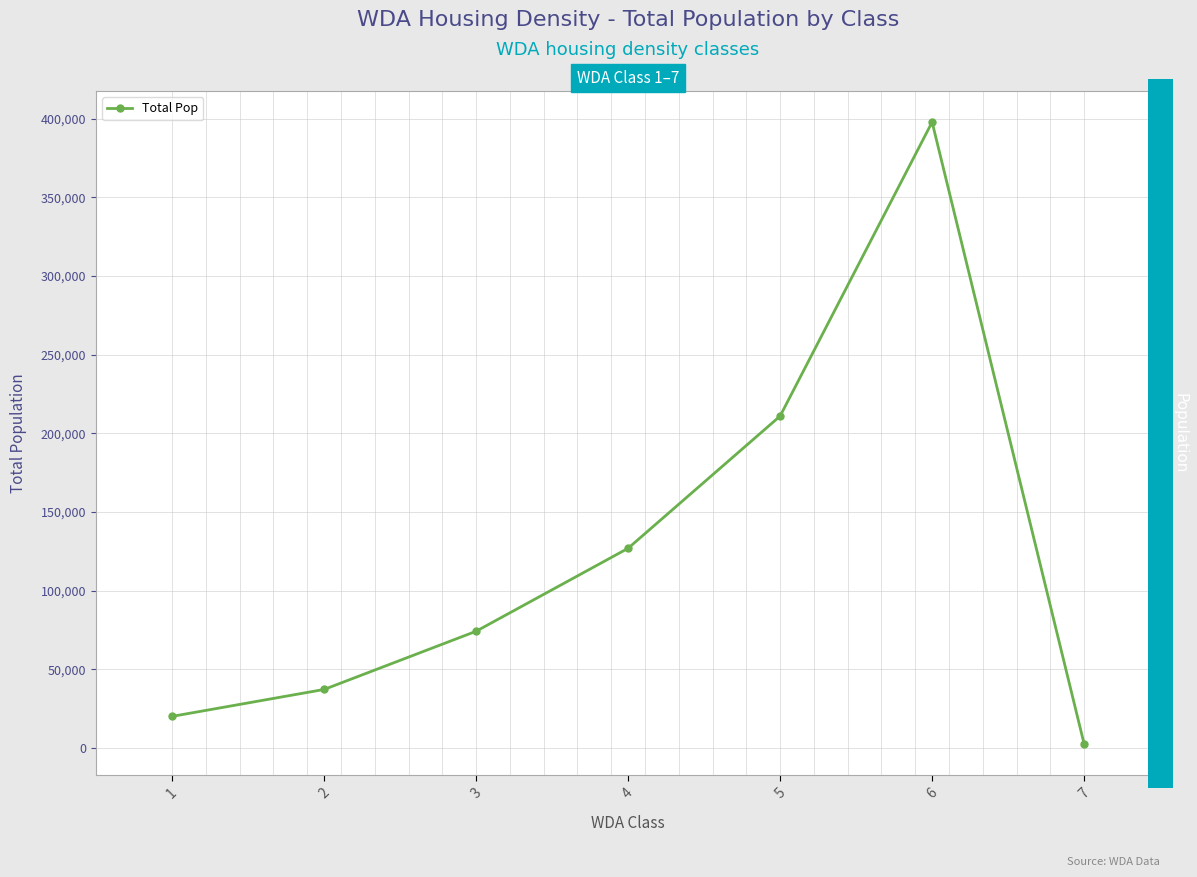

At which category does the data reach its first local peak?

6